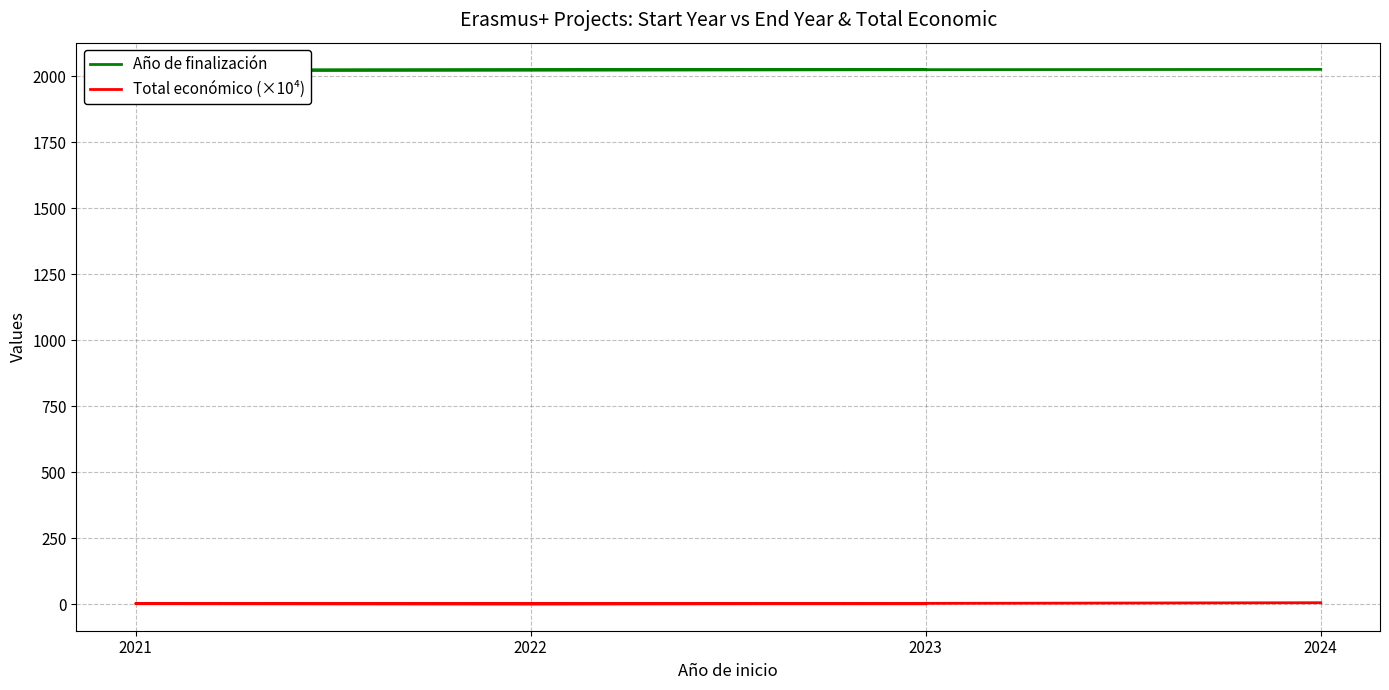

What is the difference between the highest and lowest values at 2021?

2019.5